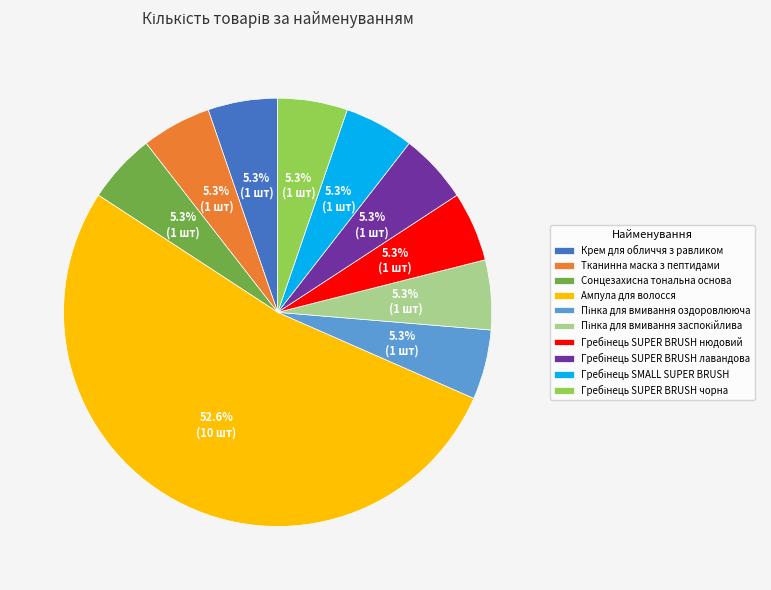

Which category has the biggest portion of the pie?

Ампула для волосся